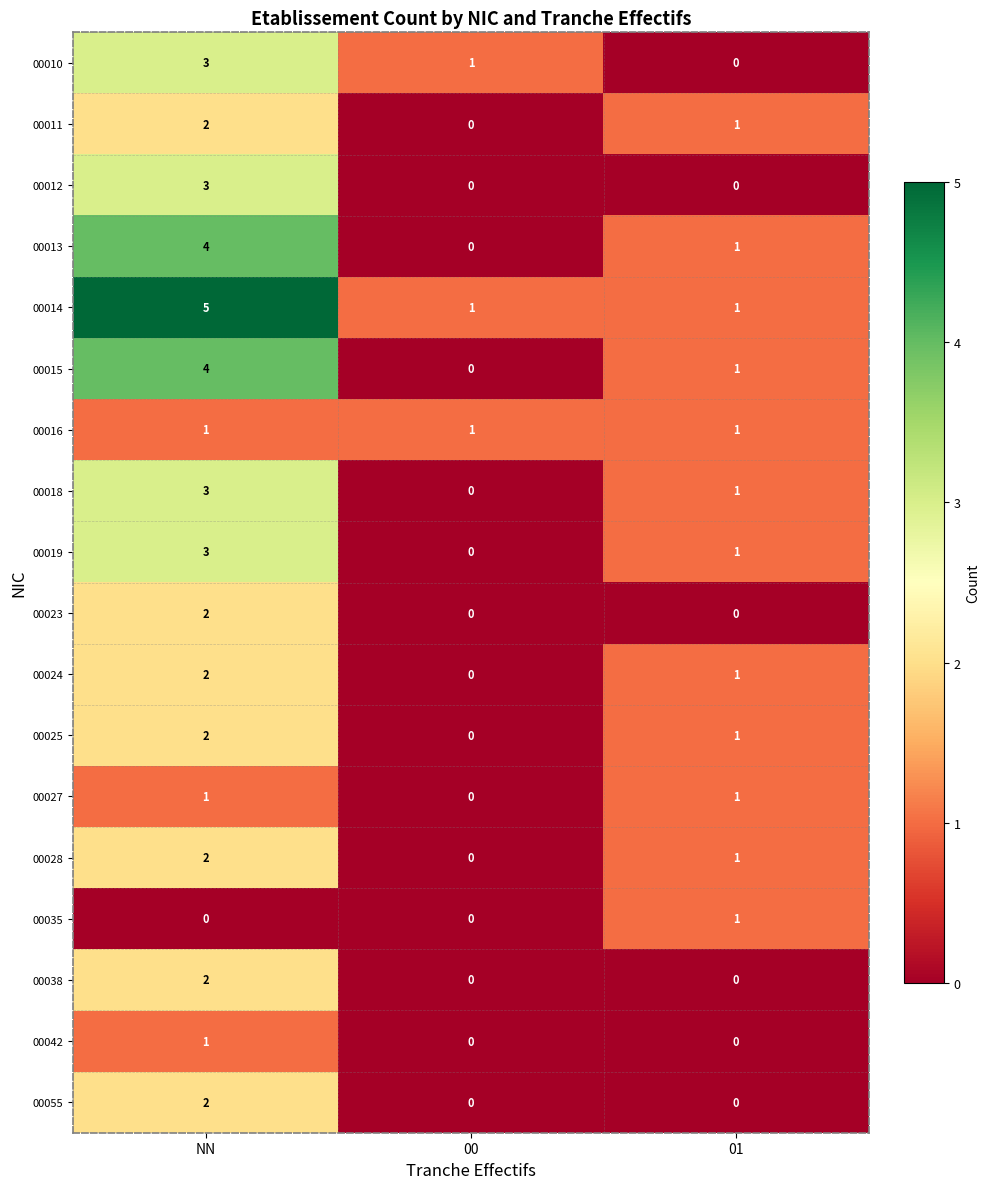

True or false: 00035 has a value of 0 at 00.

True